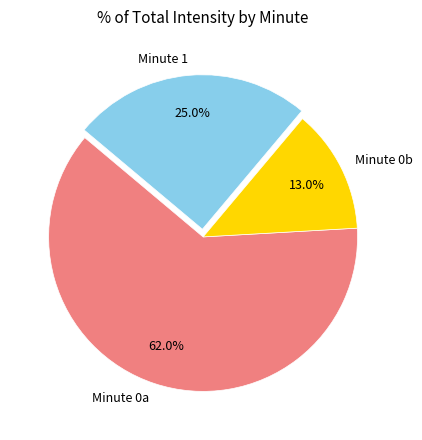

Does Minute 0a account for over 50% of the chart?

Yes